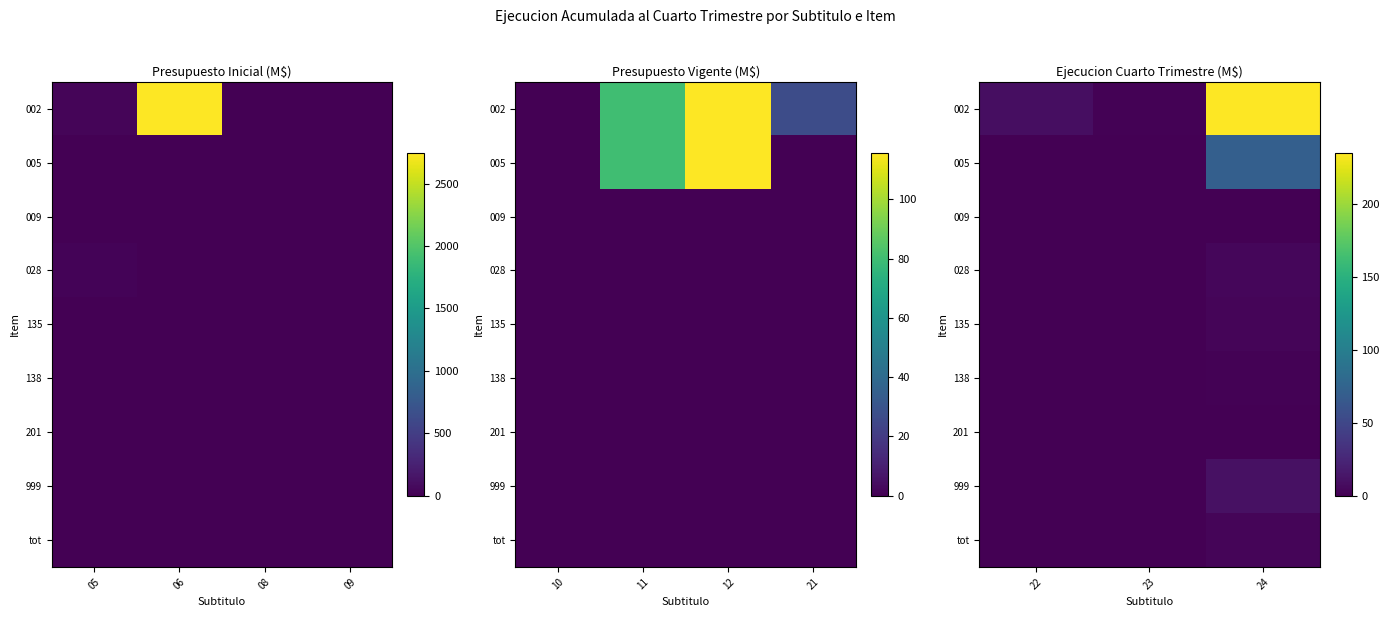

Rank the series by their maximum value, from lowest to highest.

201, 009, 138, tot, 135, 028, 999, 005, 002